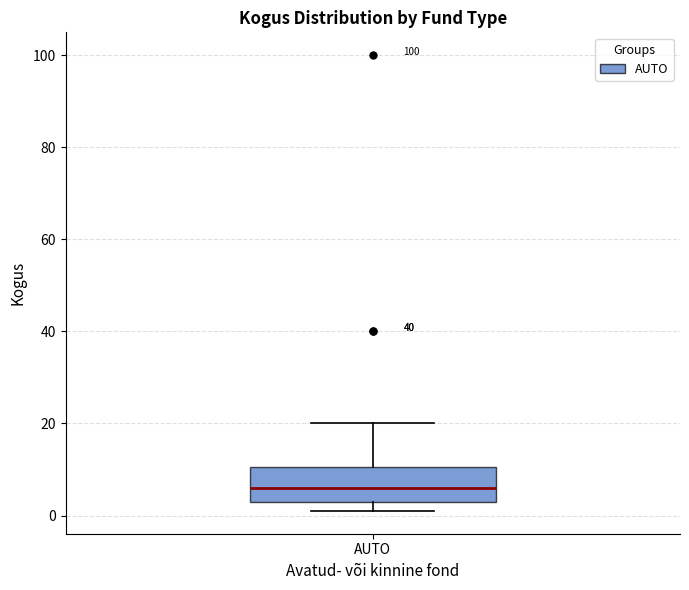

Read this box plot against the y-axis: the position of the median line, the range covered by the box, and the ends of both whiskers. The values are not printed on the chart, so give them approximately, as read against the axis.

median 6, box 4 to 10, whiskers 2 to 20